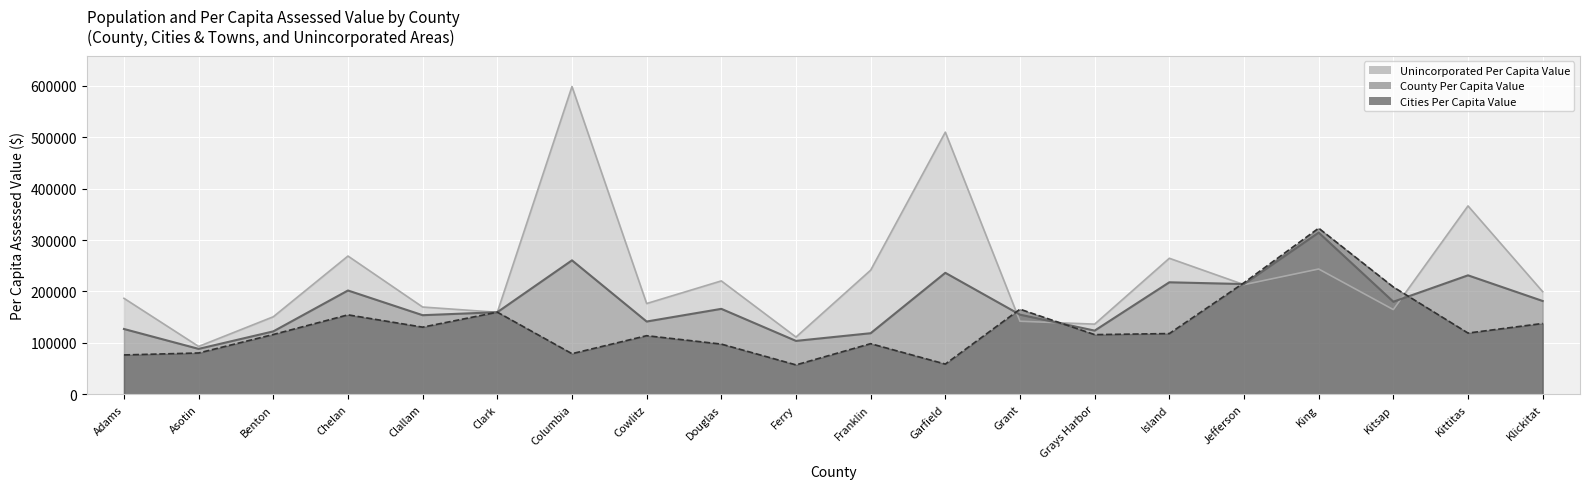

In Unincorporated Per Capita Value, how many points are higher than both neighbors (excluding endpoints)?

7